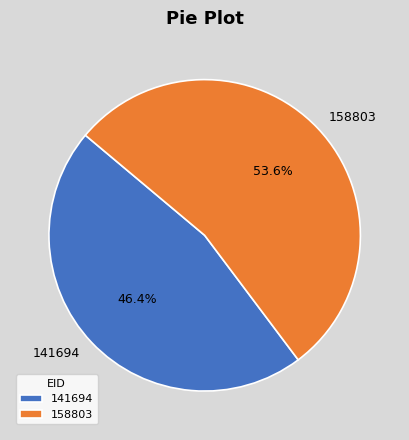

The 158803 slice represents 46% of the pie. True or false?

False